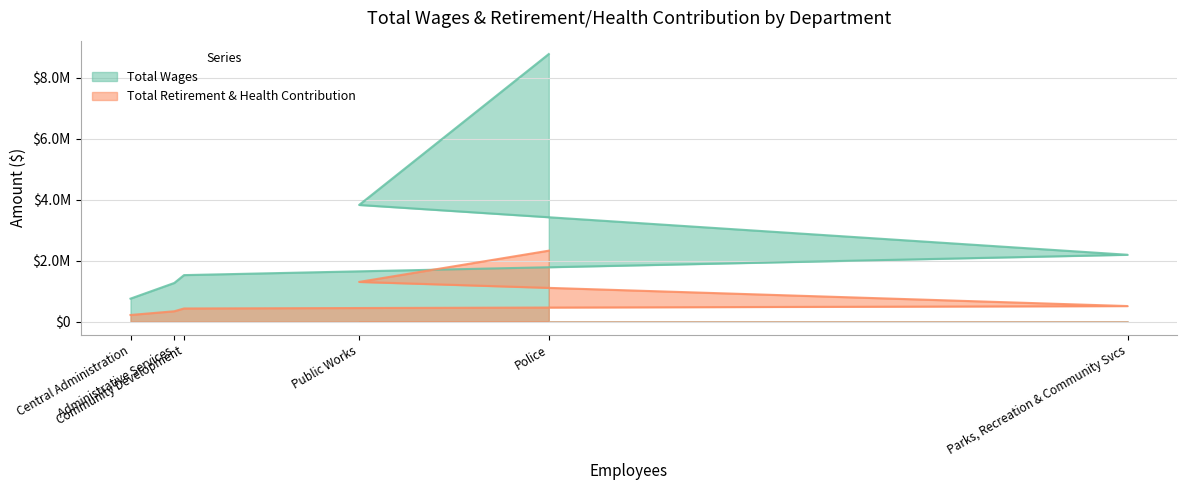

The value of Total Retirement & Health Contribution at Public Works is 1302341. True or false?

True